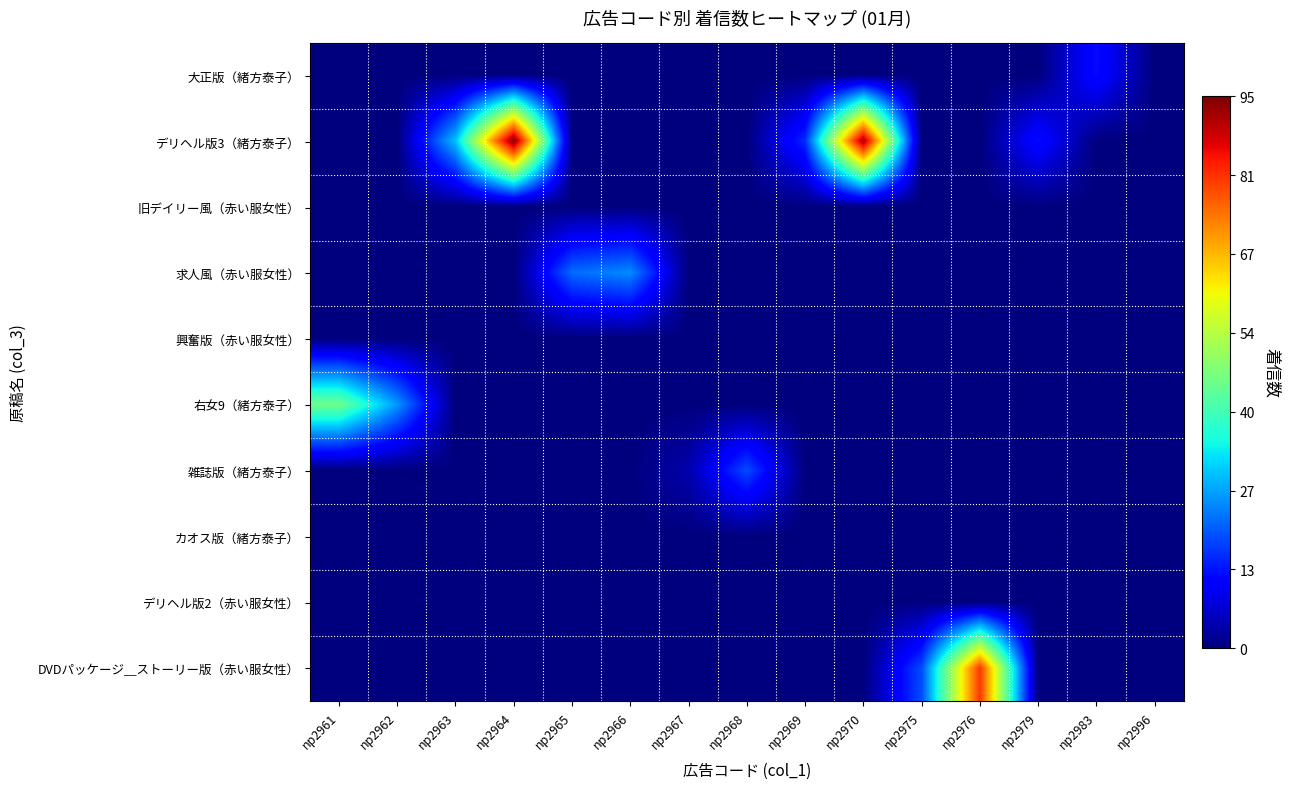

Rank the series by their maximum value, from highest to lowest.

デリヘル版3（緒方泰子）, DVDパッケージ＿ストーリー版（赤い服女性）, 右女9（緒方泰子）, 求人風（赤い服女性）, 雑誌版（緒方泰子）, 大正版（緒方泰子）, 旧デイリー風（赤い服女性）, 興奮版（赤い服女性）, カオス版（緒方泰子）, デリヘル版2（赤い服女性）